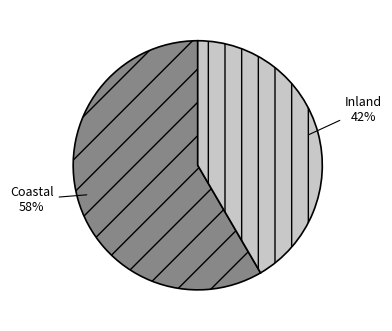

Approximately how many times larger is the value at Coastal compared to Inland?

1.4